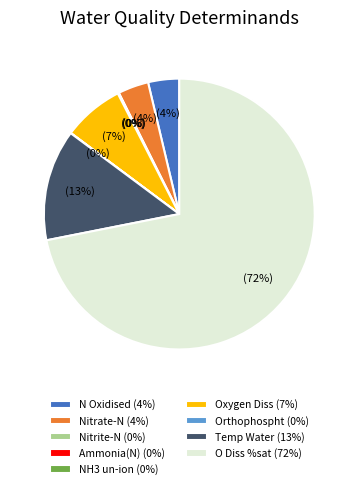

The Temp Water (13%) slice represents 13% of the pie. True or false?

True